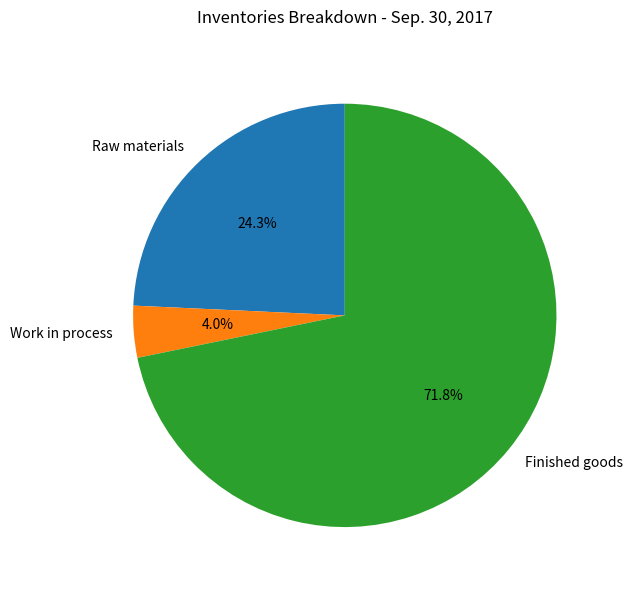

Count the number of slices in the pie.

3